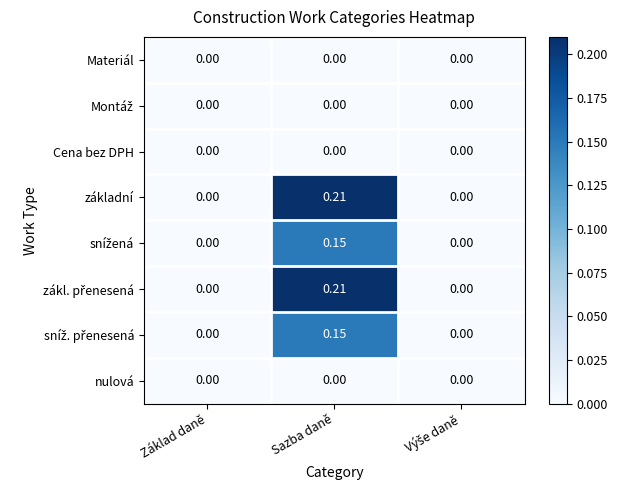

At which category is the sum across all series the highest?

Sazba daně